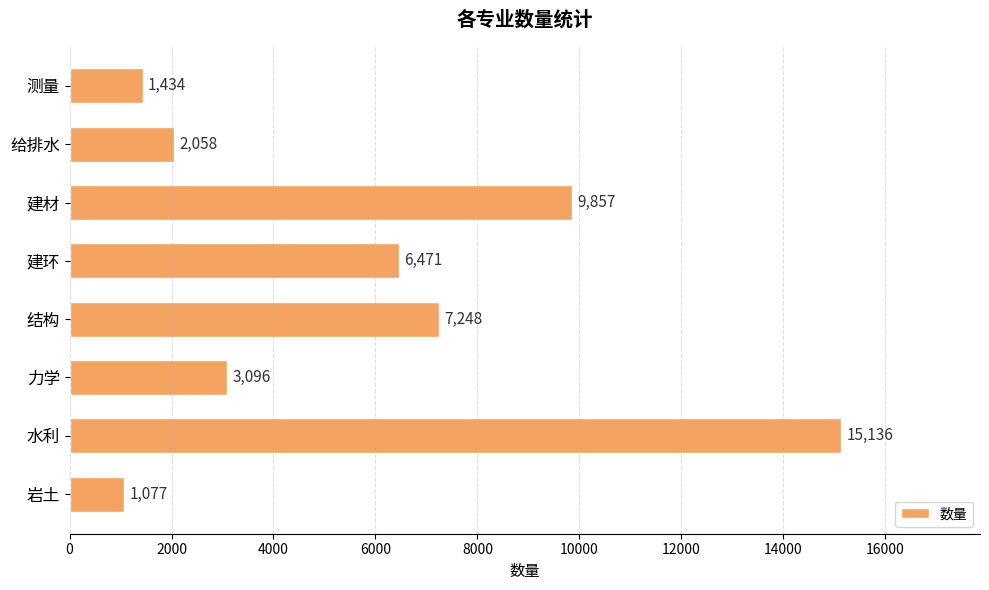

Reading top to bottom, list all the values displayed in this chart.

1434	2058	9857	6471	7248	3096	15136	1077